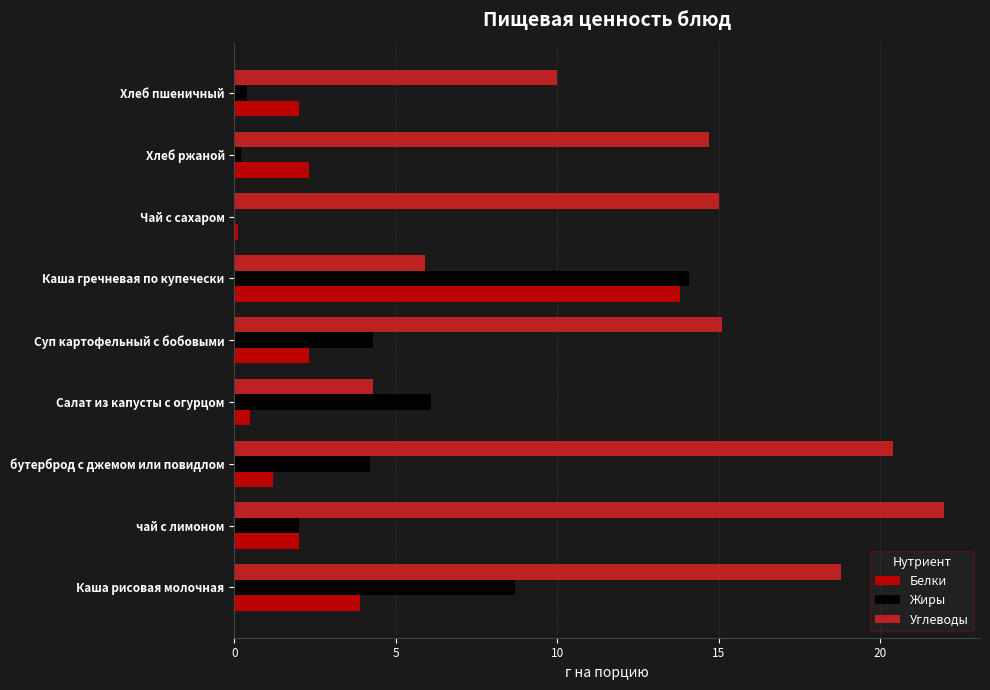

What is the approximate value of Углеводы at Каша гречневая по купечески?

5.9